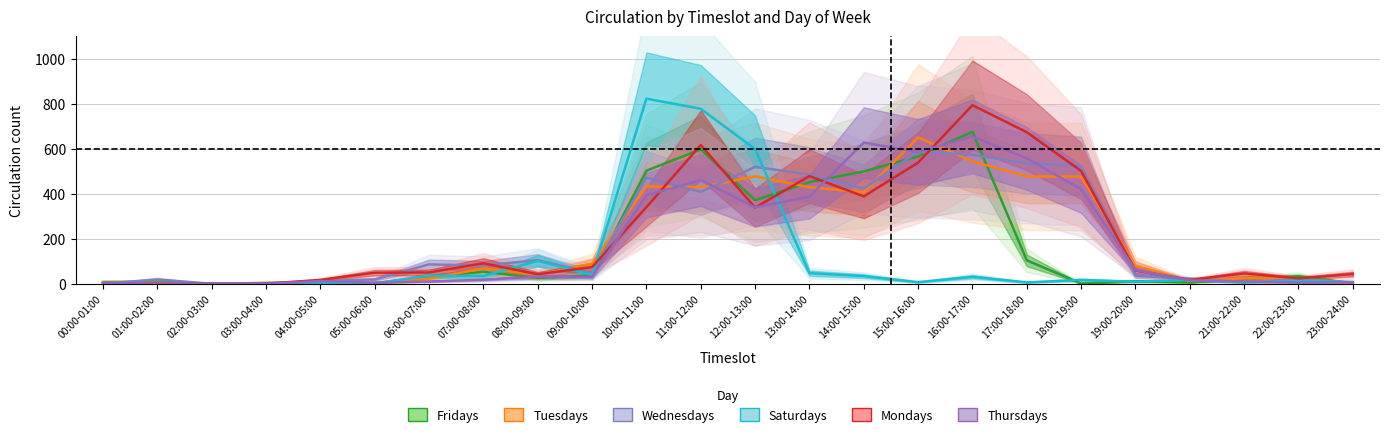

What is the difference between the maximum and second lowest values in the Saturdays series?

822